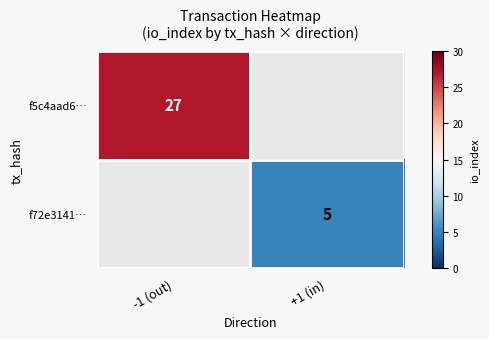

Is it true that f72e3141… equals 9 at +1 (in)?

False